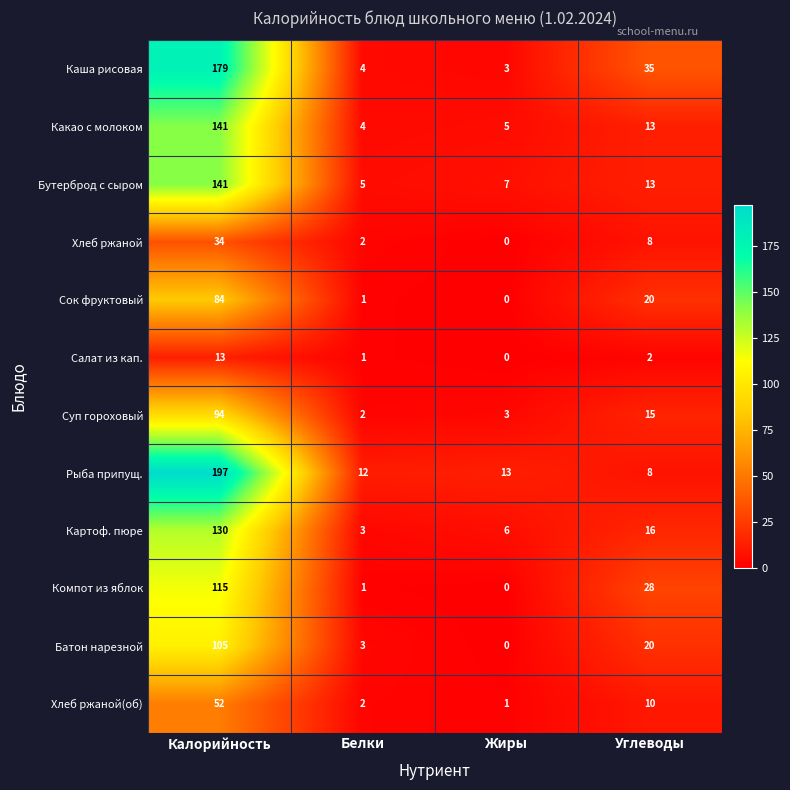

The Хлеб ржаной(об) series shows 0 at Белки. True or false?

False